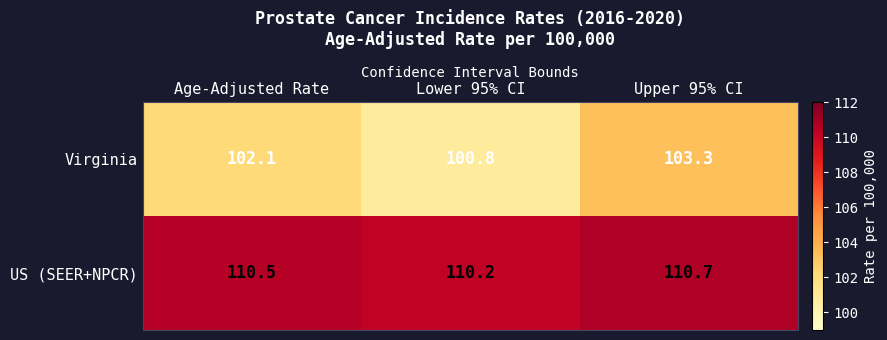

What is the total value across all series at Age-Adjusted Rate?

212.6